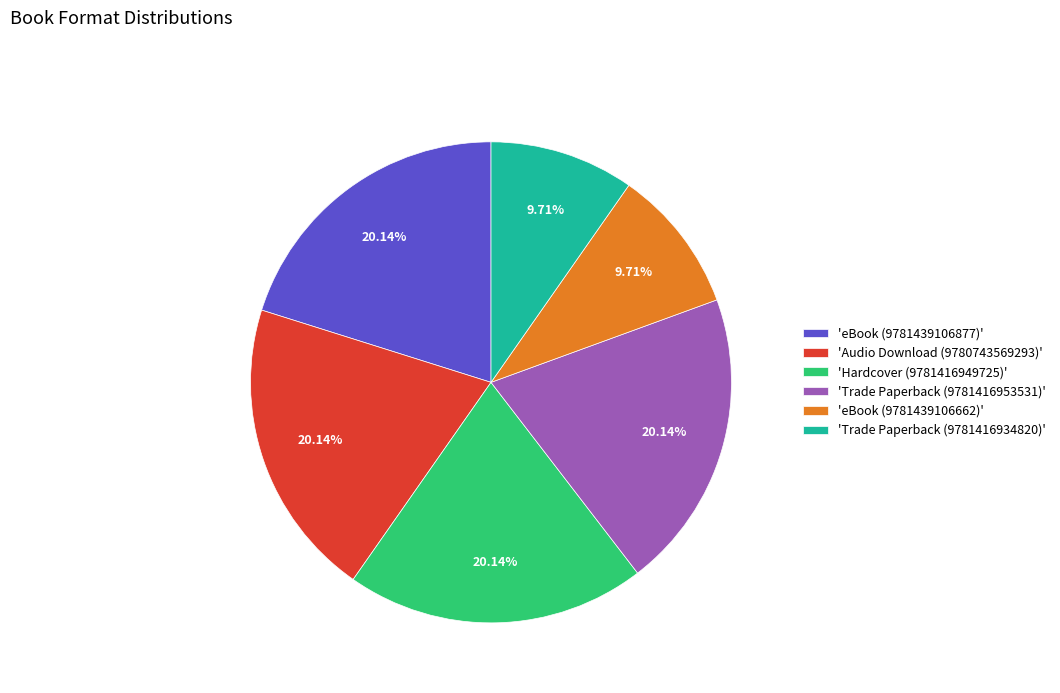

Is there a majority slice in this chart?

No